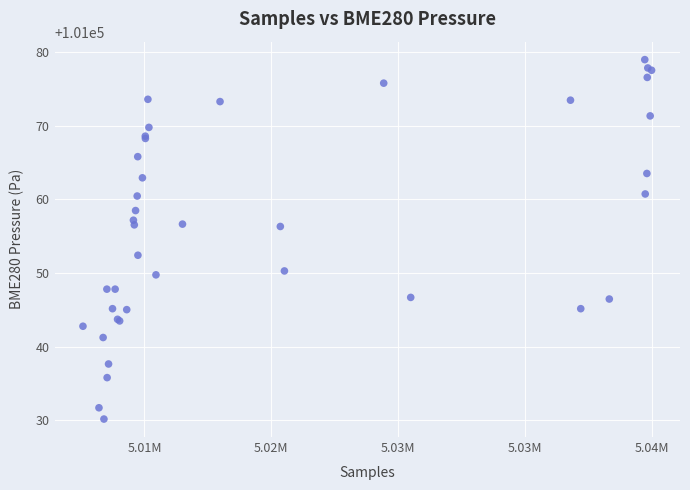

What Y value in the scatter plot is closest to 101054?

101052.4